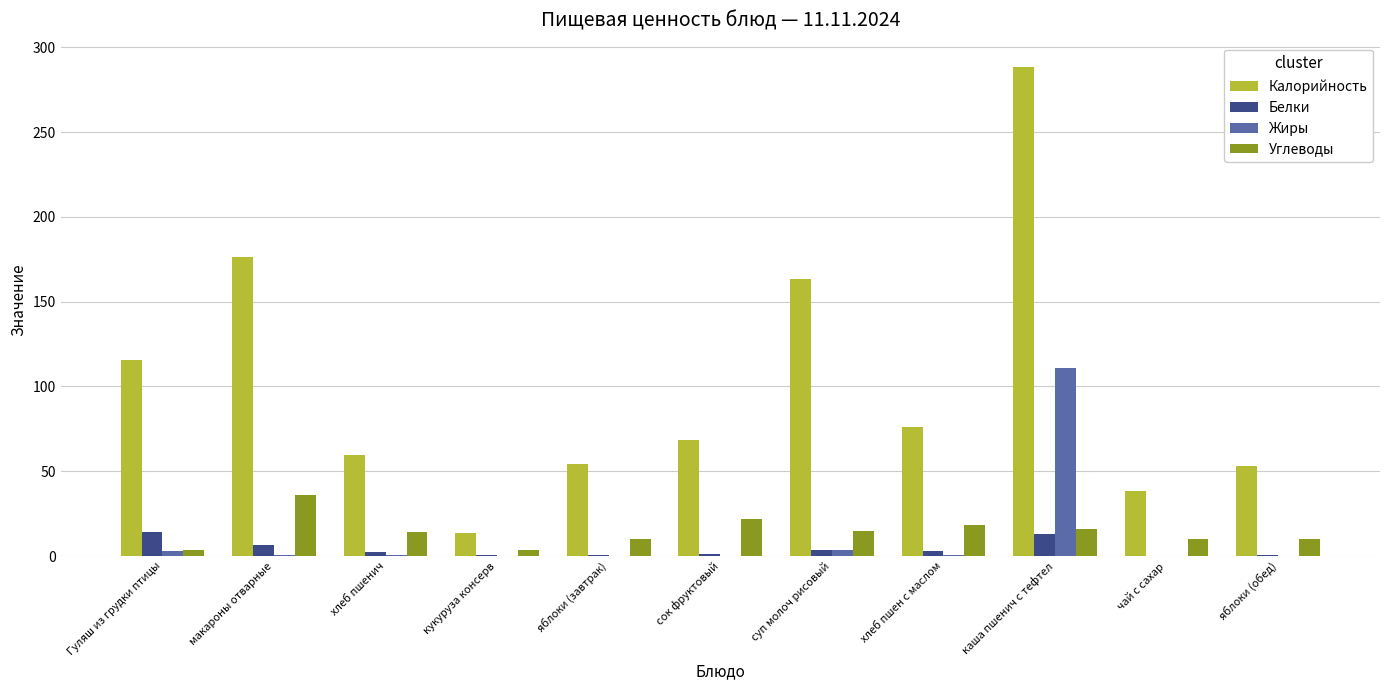

What is the total value across all series at сок фруктовый?

91.0